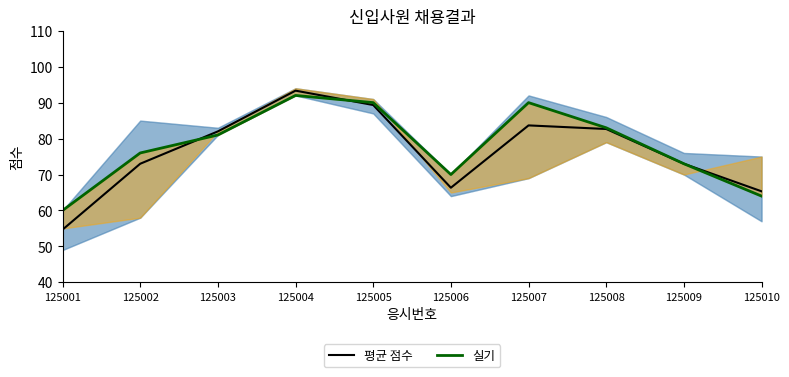

In 평균 점수, how many points are lower than both neighbors (excluding endpoints)?

1